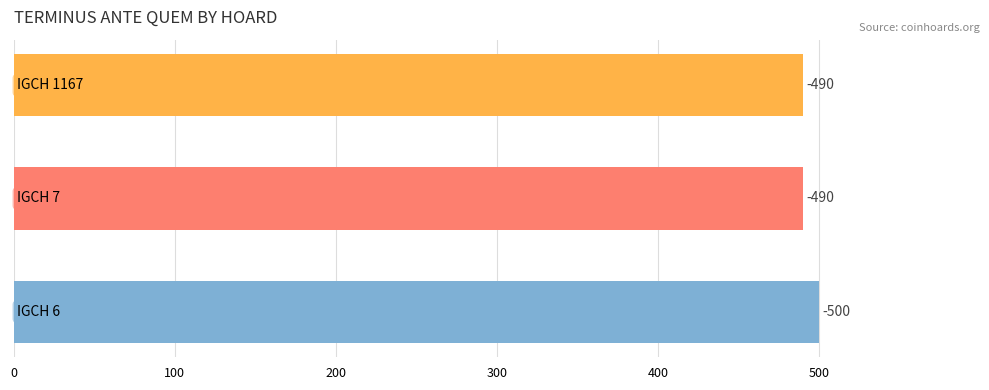

How many bars are there in total?

3